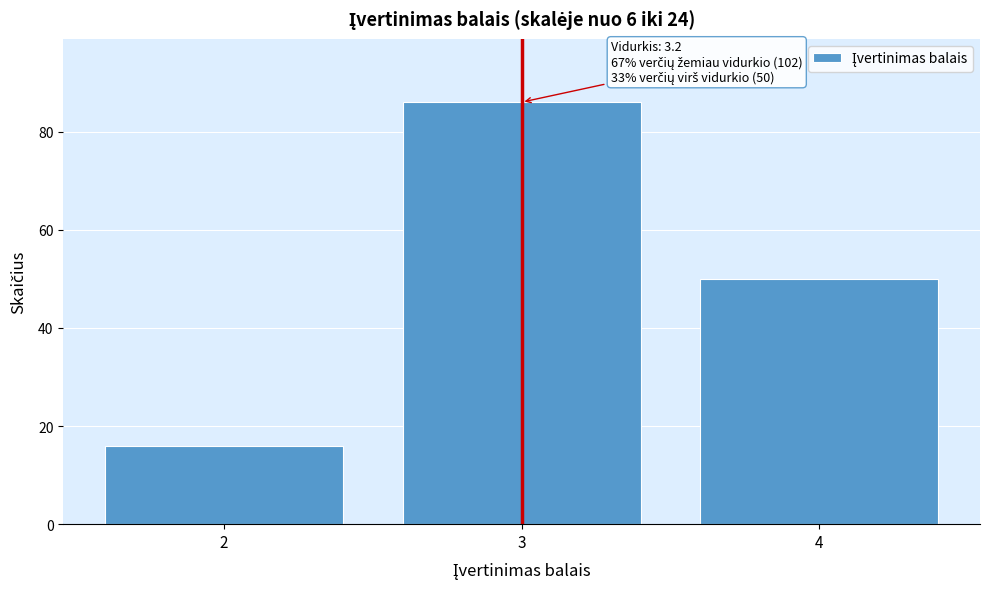

Reading left to right, extract all data points from this chart.

16	86	50